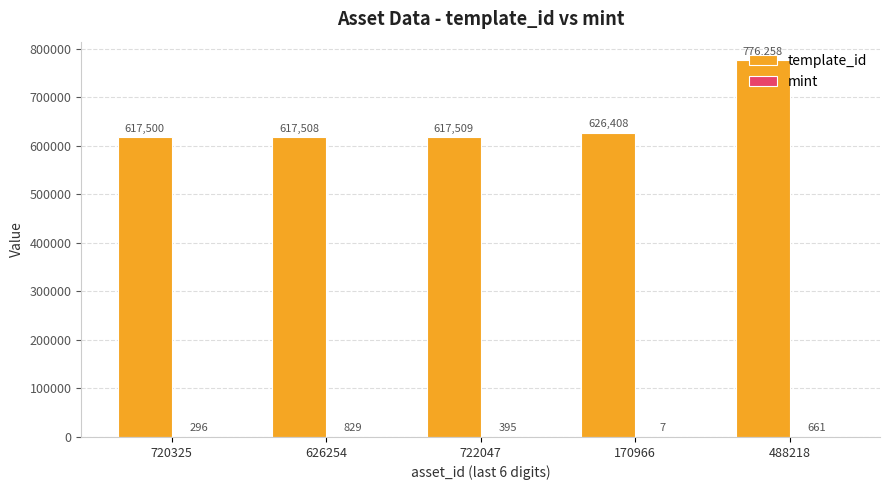

Are the bars grouped side by side (vs. stacked)?

Yes